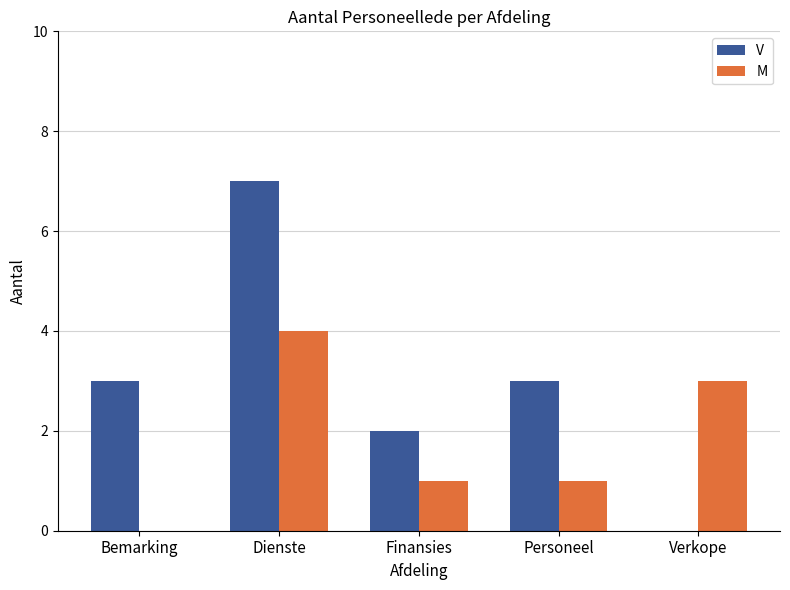

What is the total value across all series at Bemarking?

3